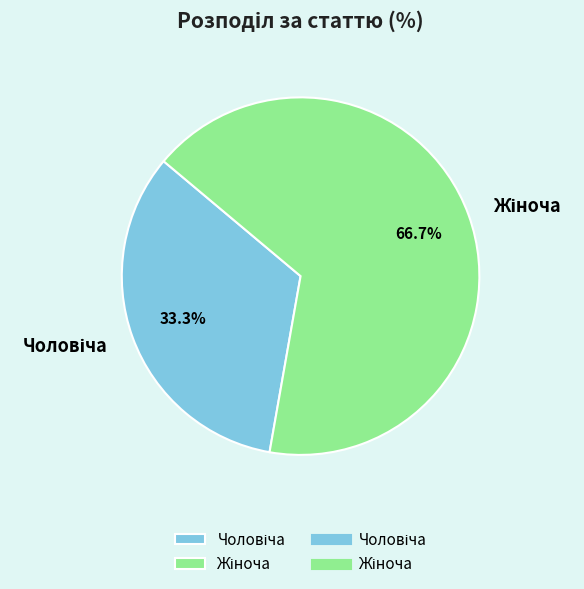

Is there any slice that represents more than half of the pie?

Yes